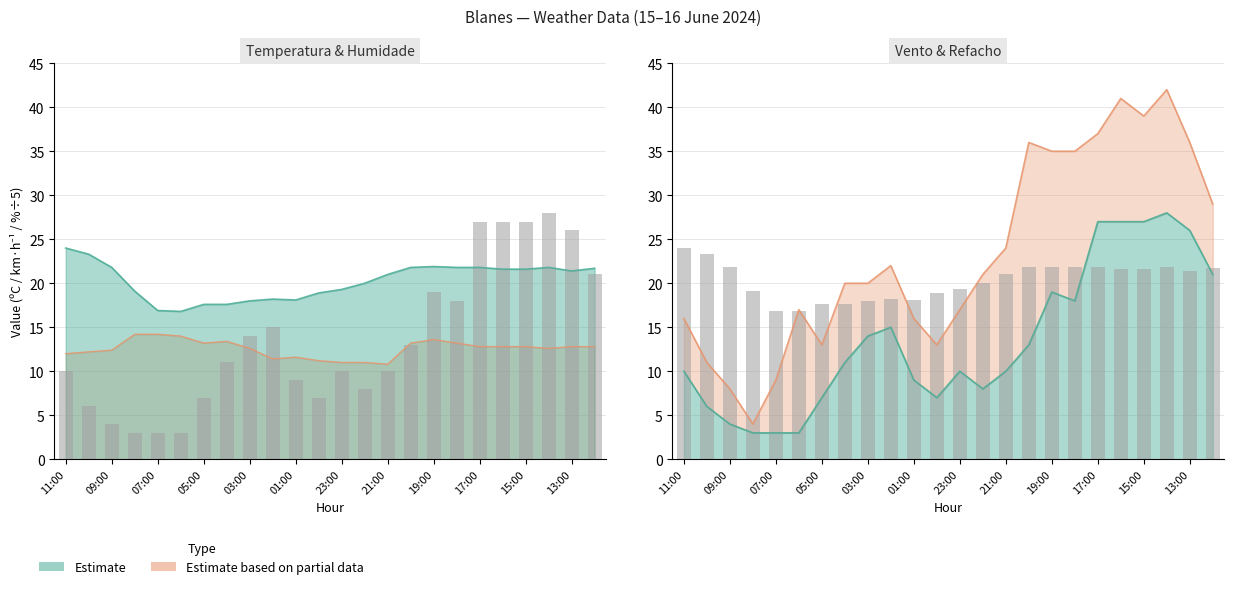

What is the difference between the Velocidade do vento (km/h) values at 15:00 and 07:00?

24.0